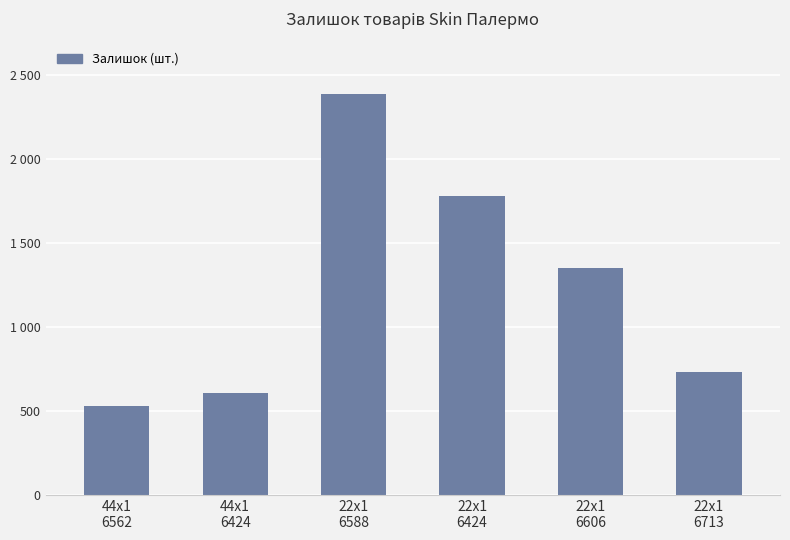

Does the chart contain any negative values?

No